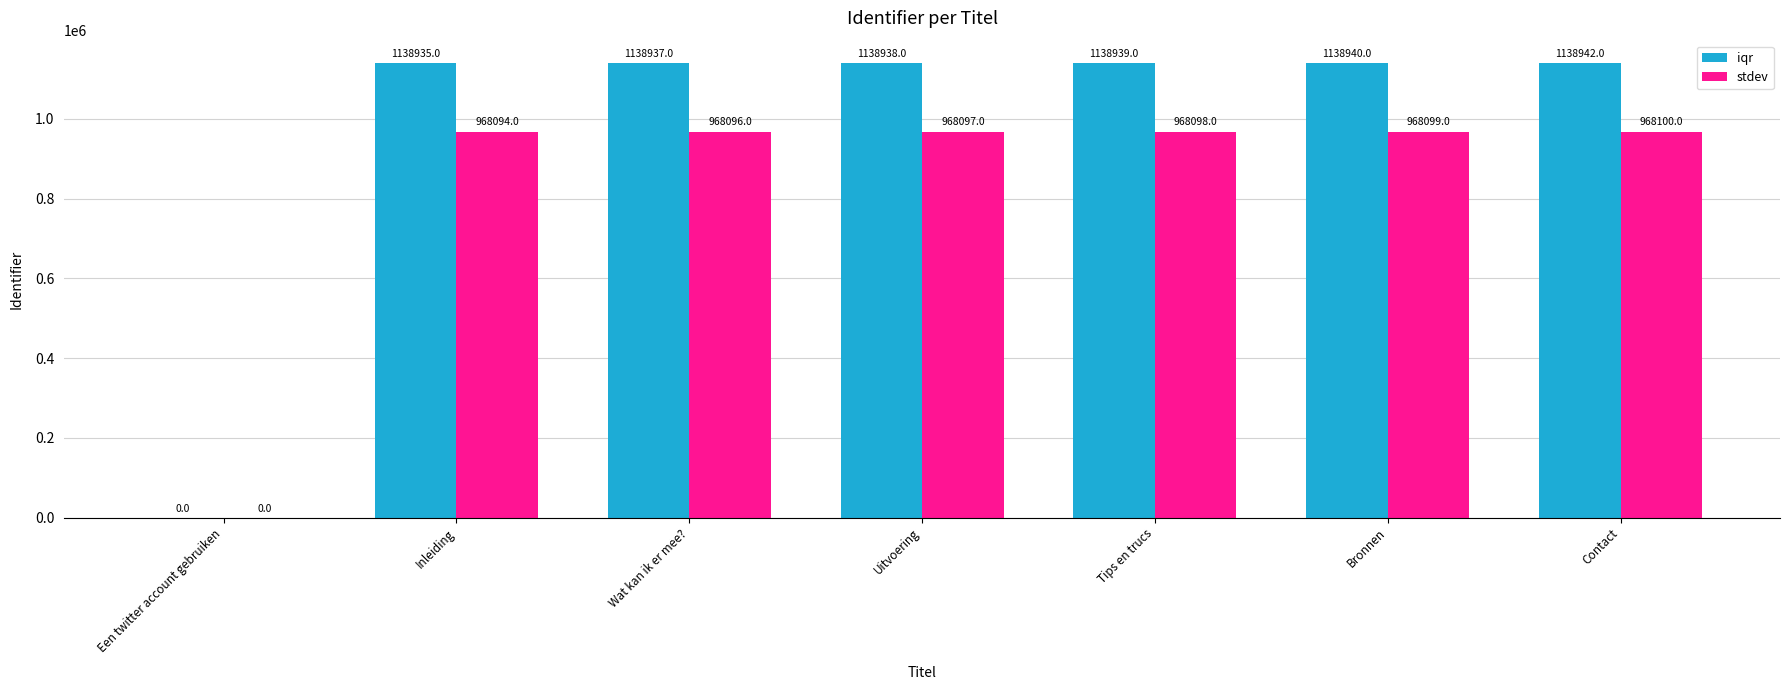

At which label is stdev closest to 484050?

Inleiding